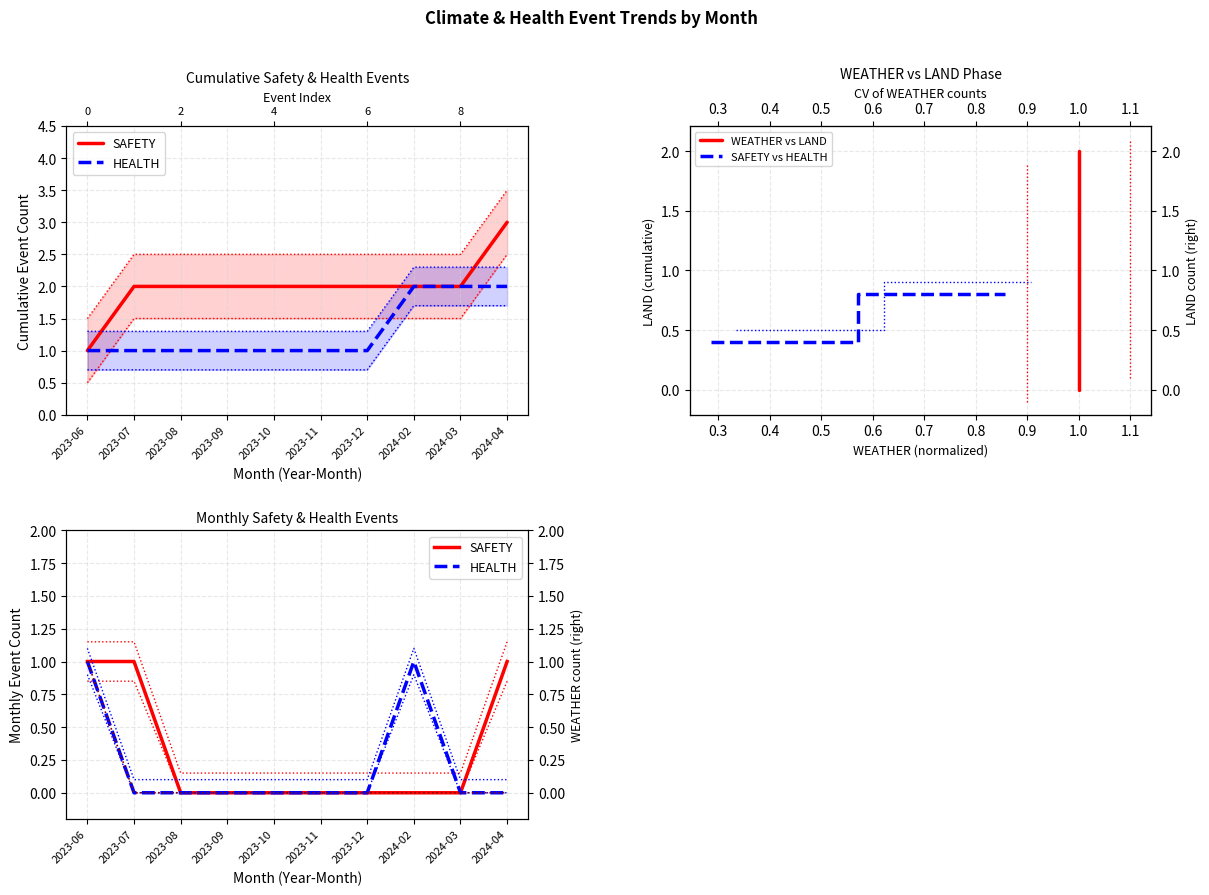

How many data points in HEALTH are above 0?

2